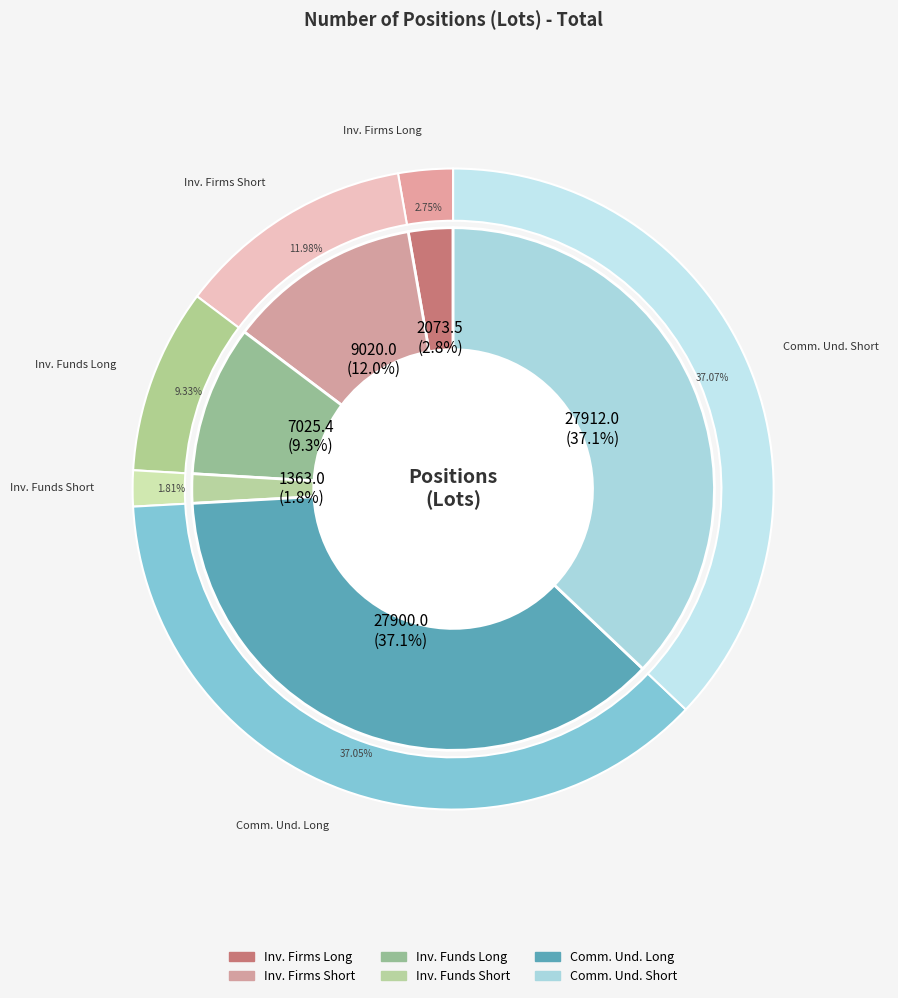

To the nearest percent, what percentage of the pie is Commercial Undertakings (Long)?

37%